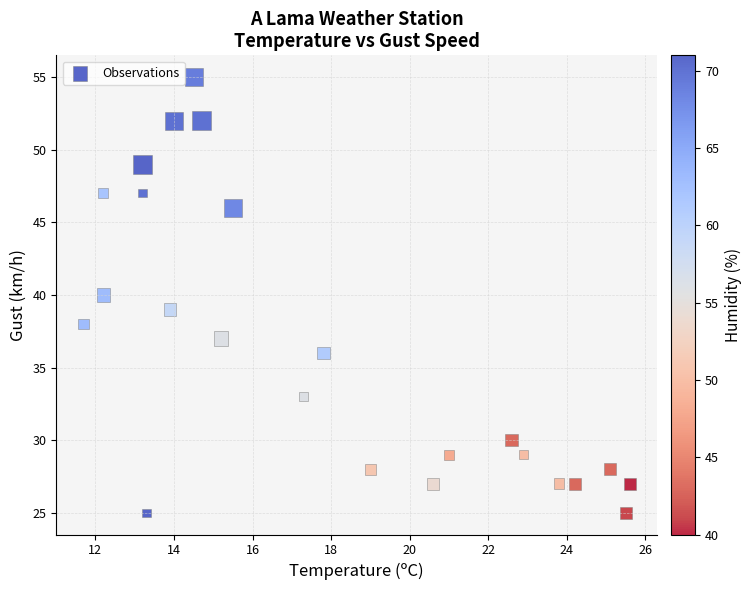

What is the range of Y values (max minus min)?

30